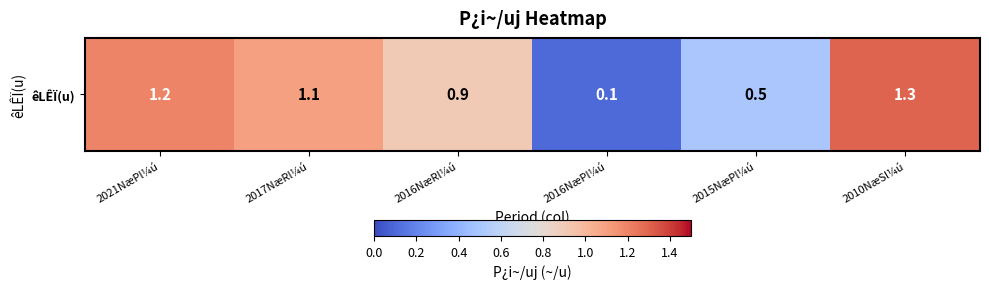

The chart shows a value of 1.9 at 2021NæPl¼ú. True or false?

False